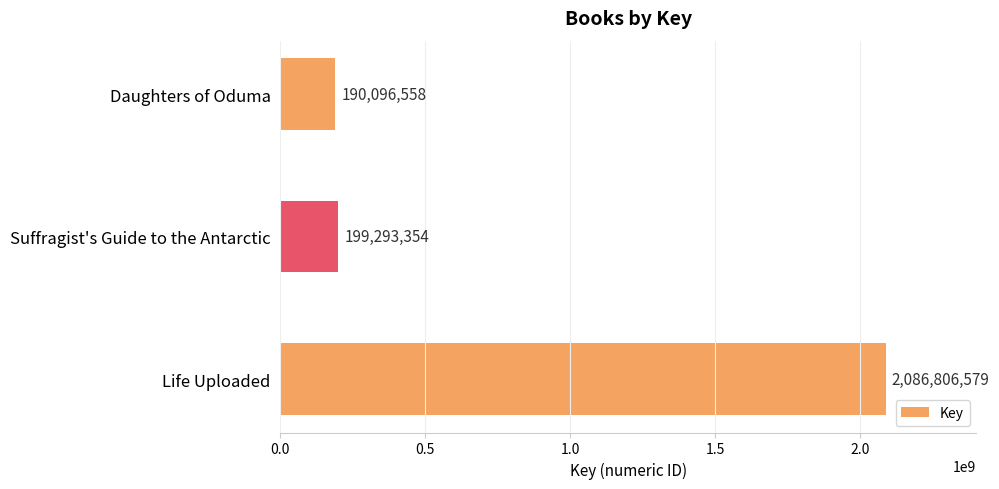

The chart shows a value of 70630285 at Daughters of Oduma. True or false?

False